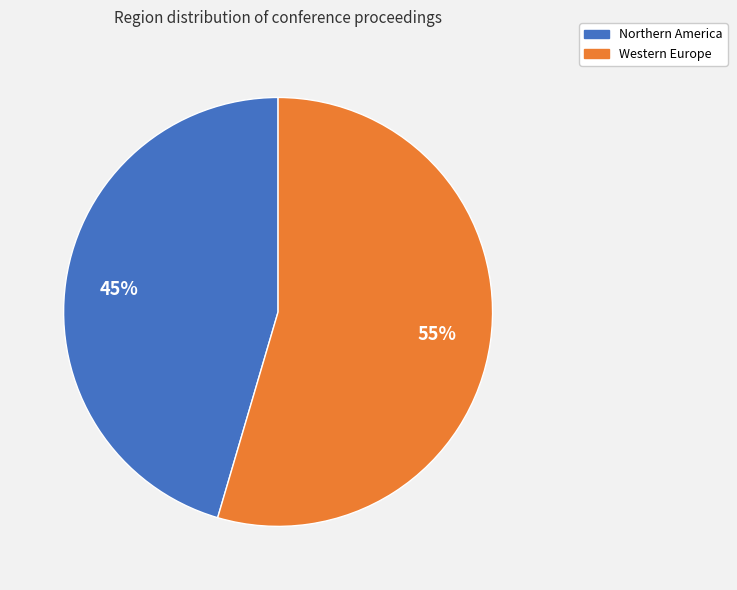

Approximately how many times larger is the value at Western Europe compared to Northern America?

1.2